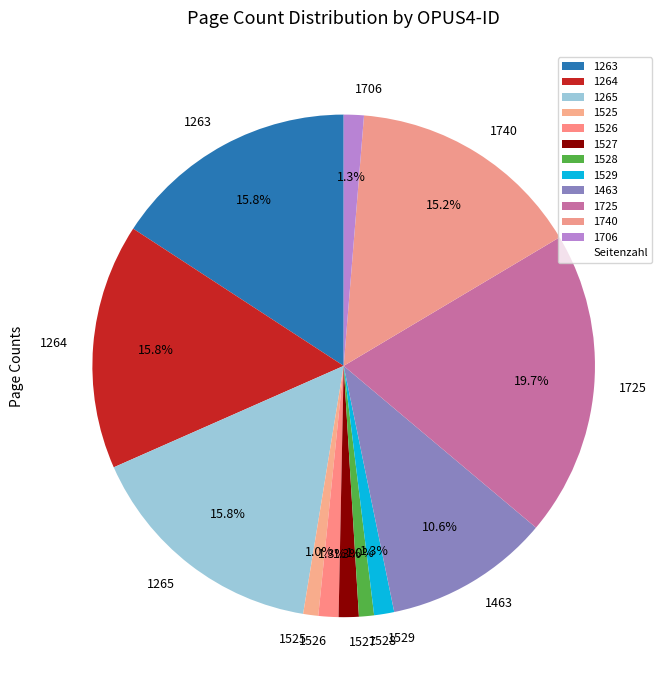

How many slices are in this pie chart?

12